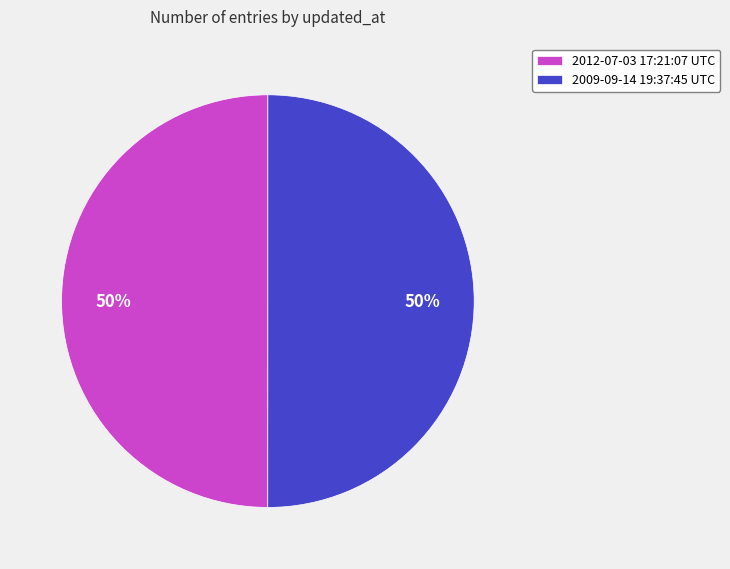

Is the sum of 2009-09-14 19:37:45 UTC and 2012-07-03 17:21:07 UTC greater than half?

Yes